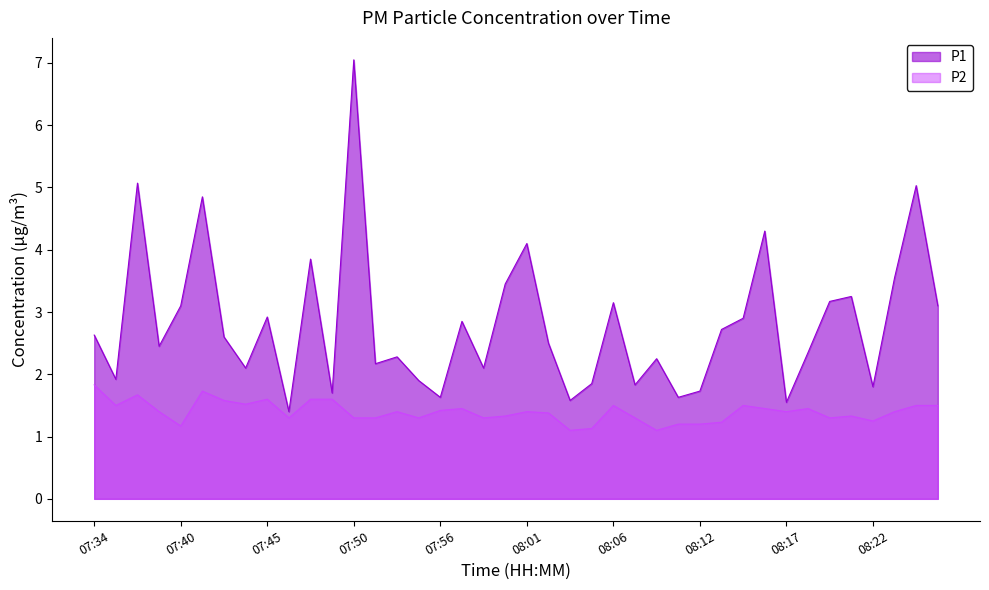

Which series has the widest spread of values?

P1